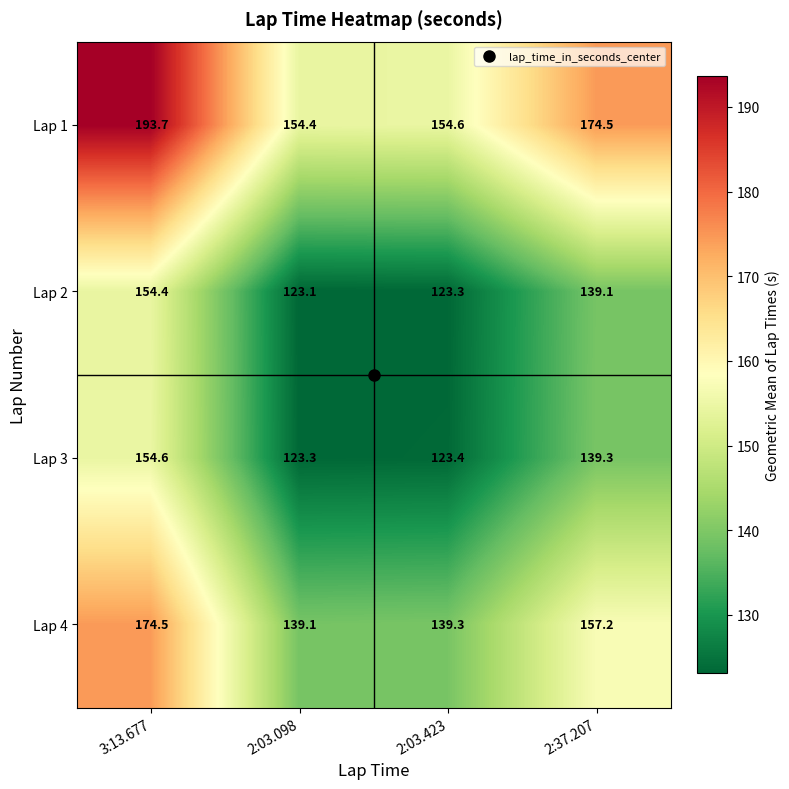

Rank the series by their maximum value, from highest to lowest.

Lap 1, Lap 4, Lap 3, Lap 2